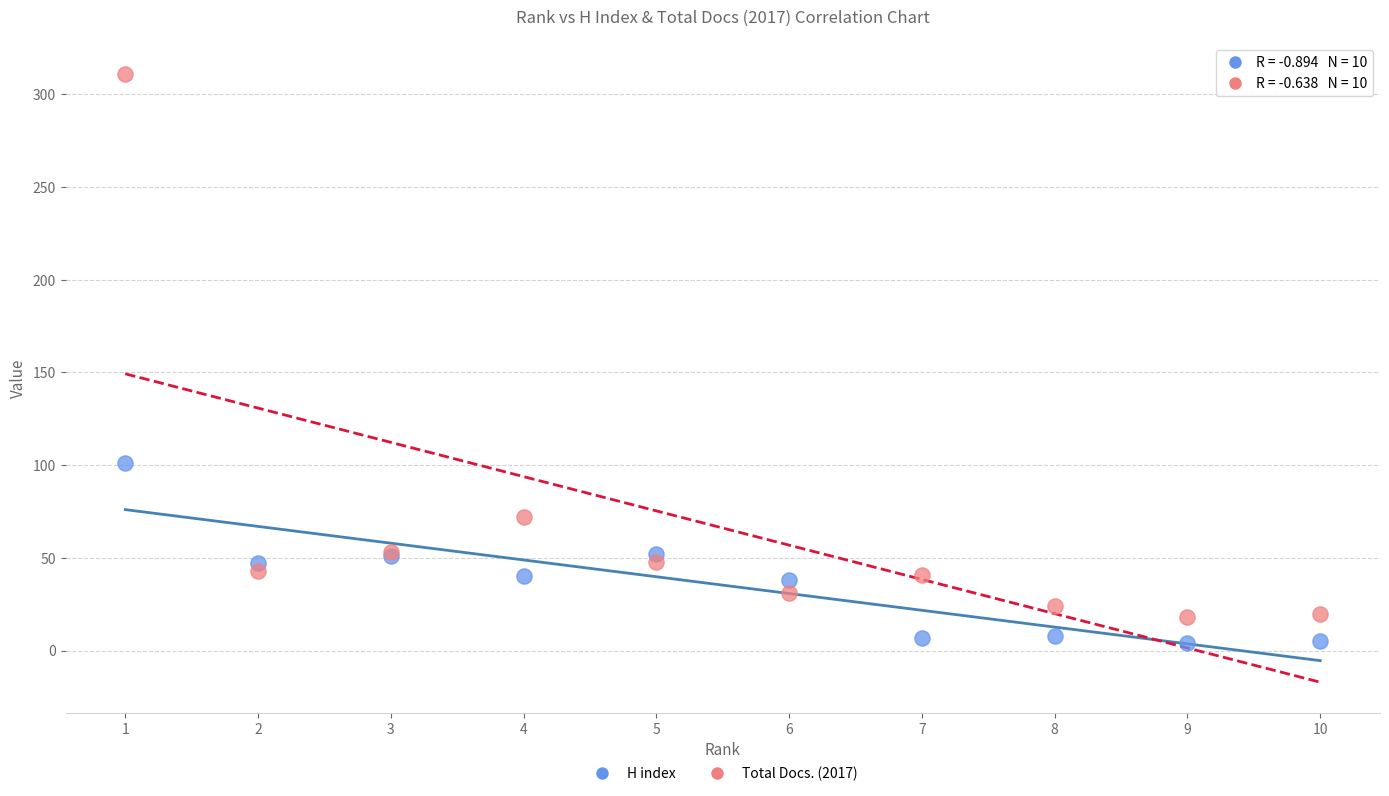

Which series has the widest spread of Y values?

Total Docs. (2017)